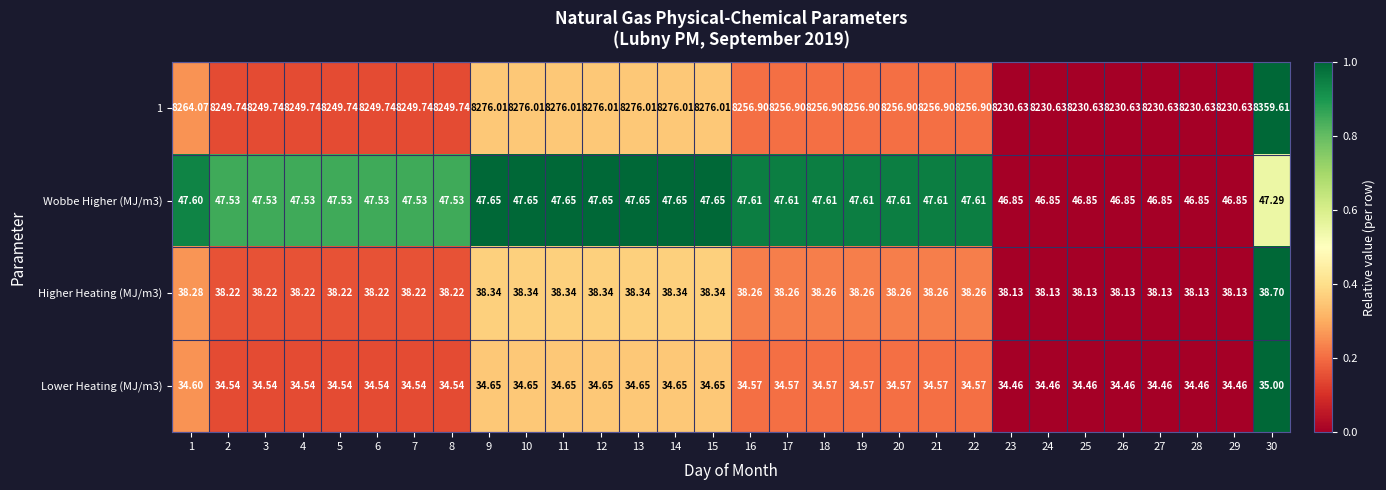

Is the value of Higher Heating (MJ/m3) at 2 greater than the value of 1 at 17?

No